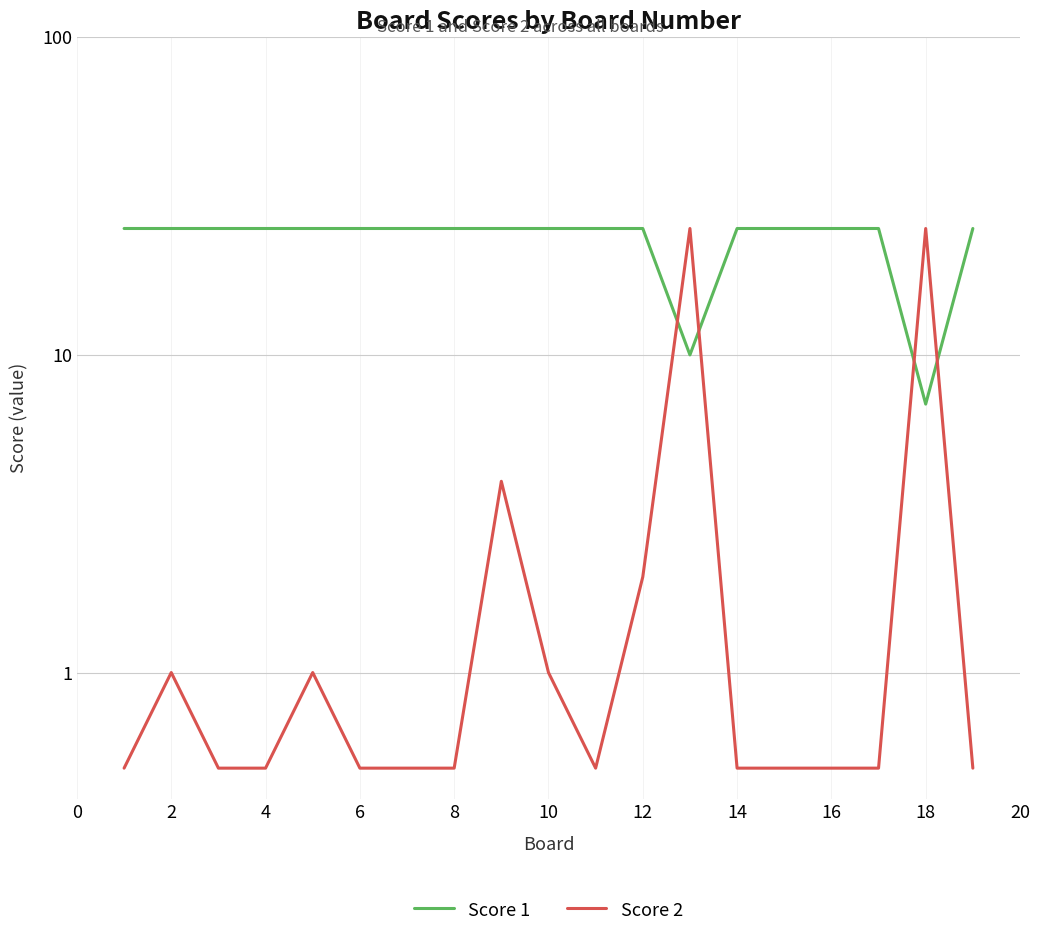

What is the minimum value for Score 2?

0.5